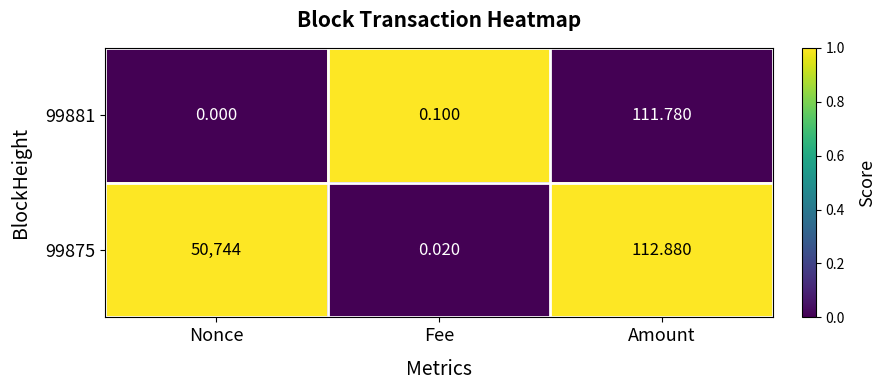

Between Nonce and Amount, which series saw the biggest shift?

99875